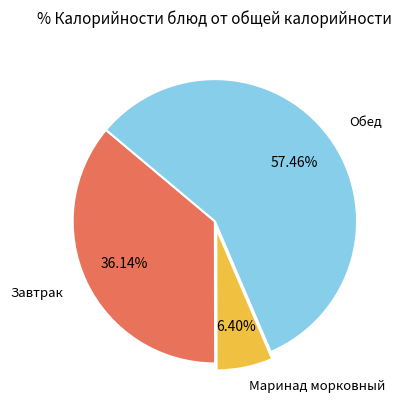

Is there any slice that represents more than half of the pie?

Yes